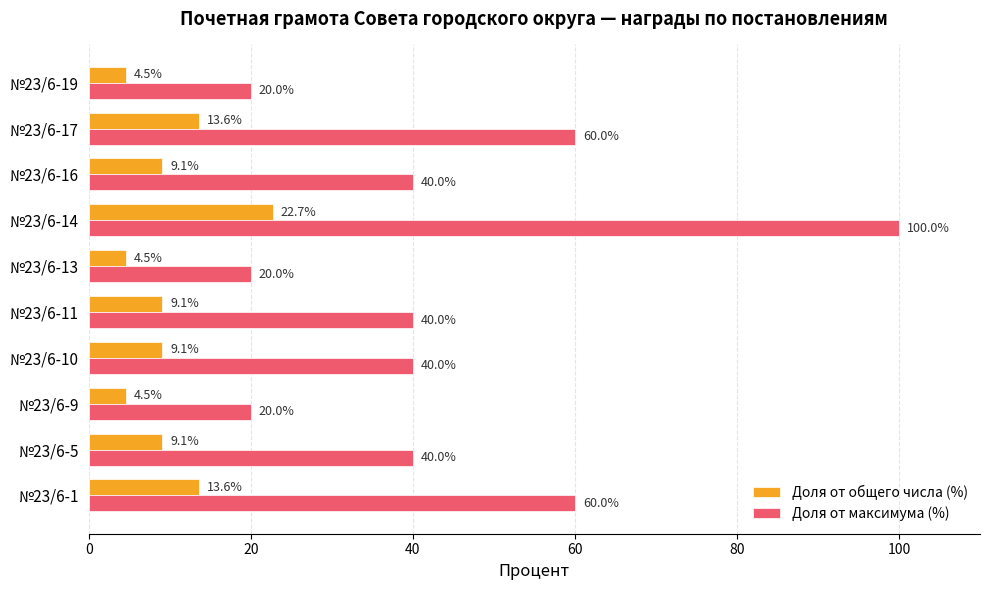

List the series in order of their overall mean, lowest first.

Доля от общего числа (%), Доля от максимума (%)